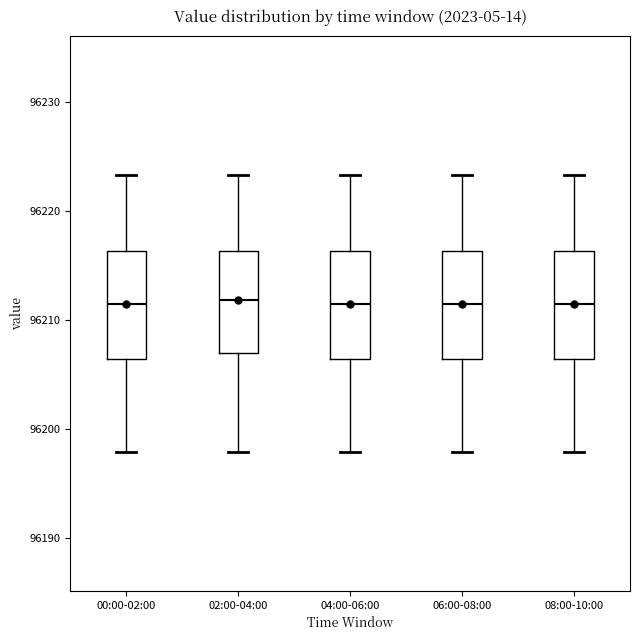

Where does the lower whisker of the box for 02:00-04:00 end on the y-axis? The values are not printed on the chart, so give them approximately, as read against the axis.

96198